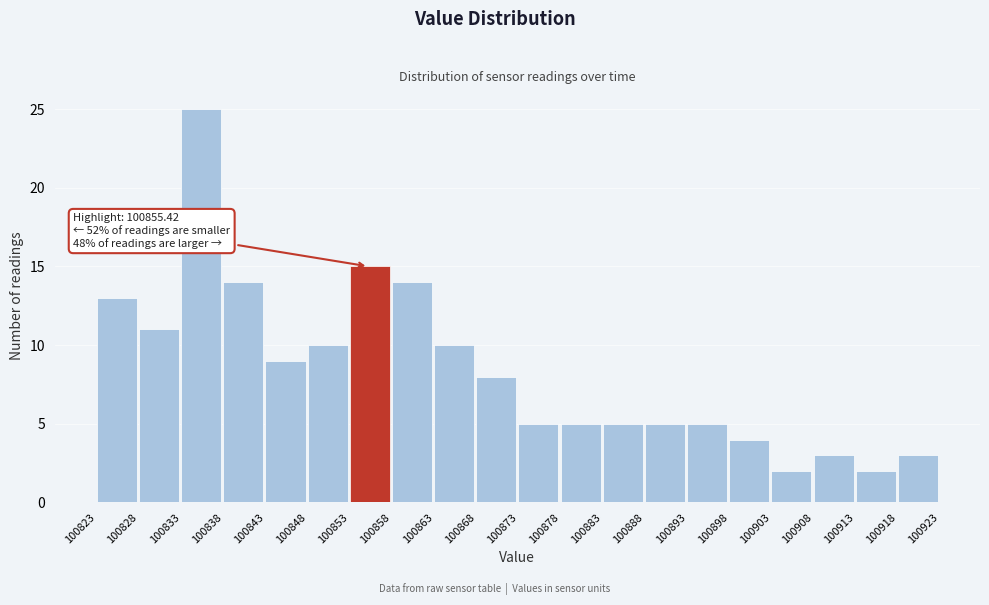

Which range on the x-axis has the tallest bar?

100833 to 100838